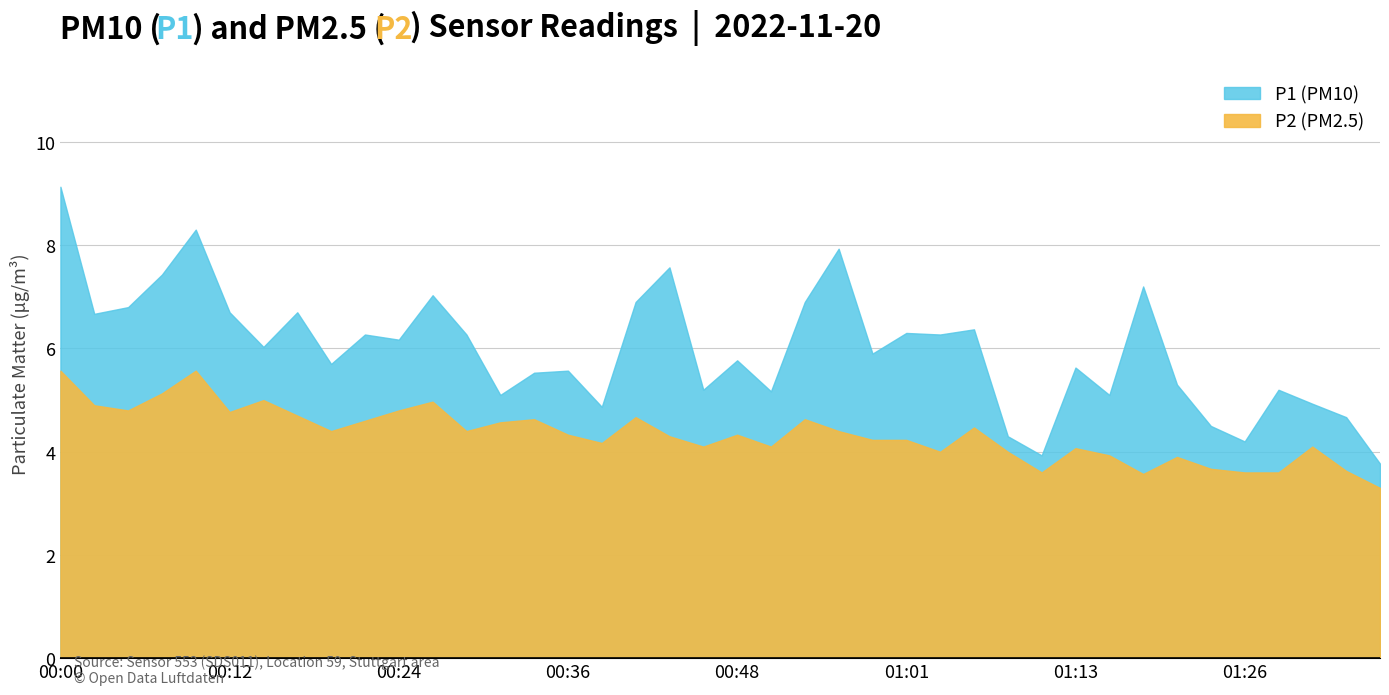

List the series in order of their peak value, lowest first.

P2, P1